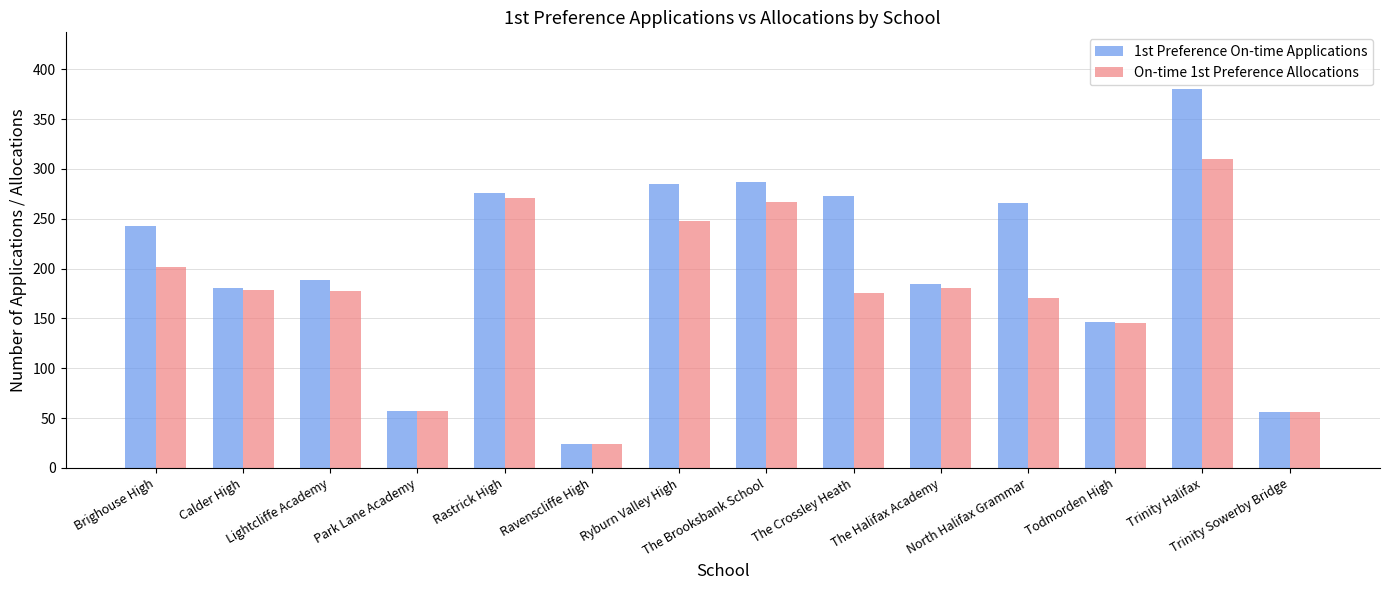

Rank the series by their average value, from lowest to highest.

On-time 1st Preference Allocations, 1st Preference On-time Applications